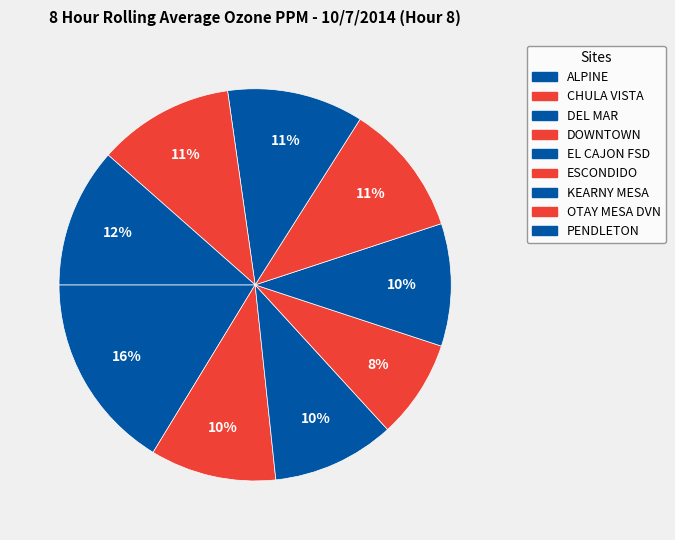

What is the total percentage of KEARNY MESA and DEL MAR?

21.3%